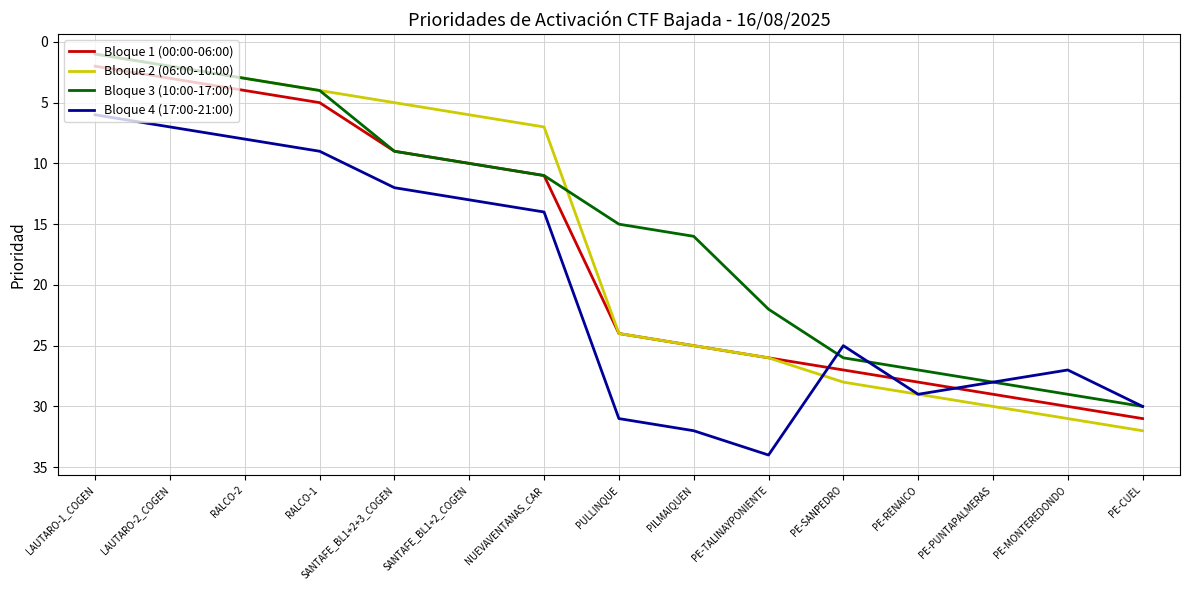

What is the sum of the Bloque 2 (06:00-10:00) values at PE-RENAICO and PE-CUEL?

61